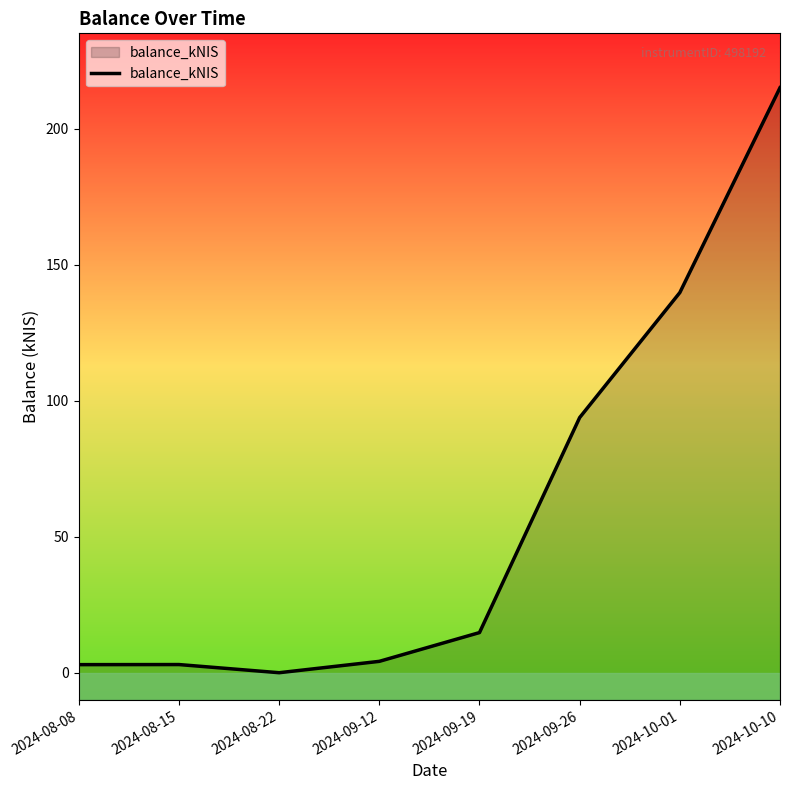

What is the label of the 8th point from the right?

2024-08-08